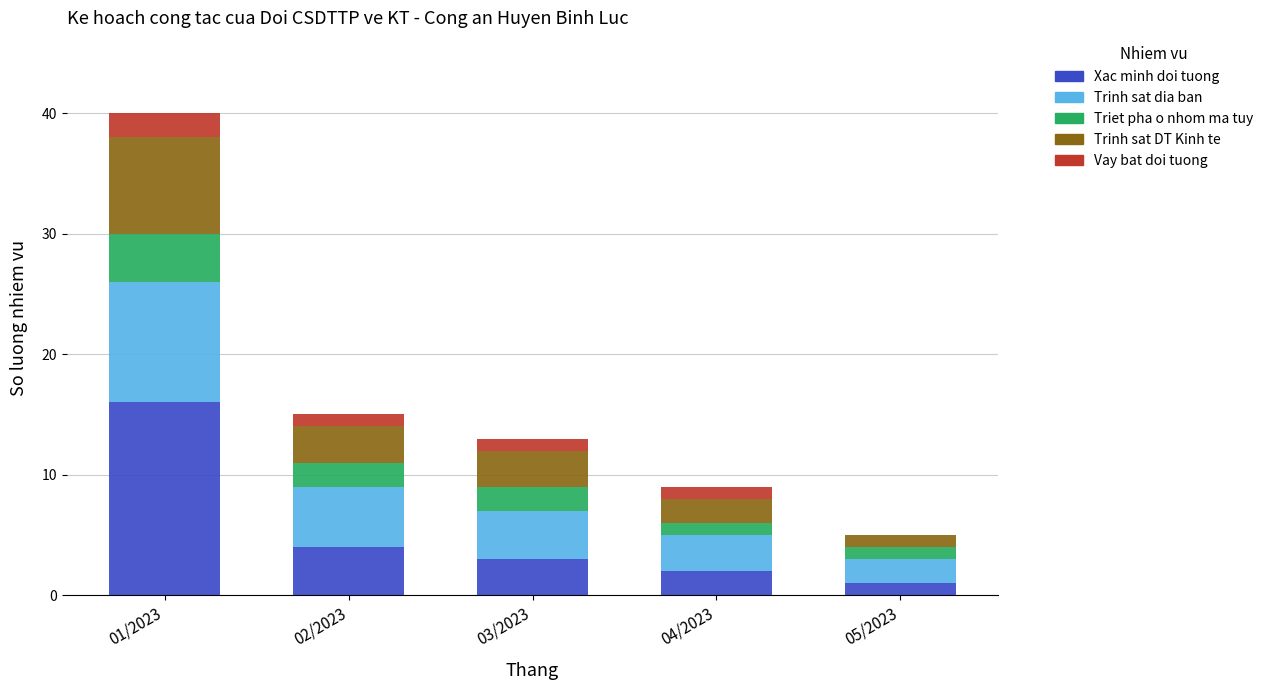

Does the chart contain stacked bars?

Yes